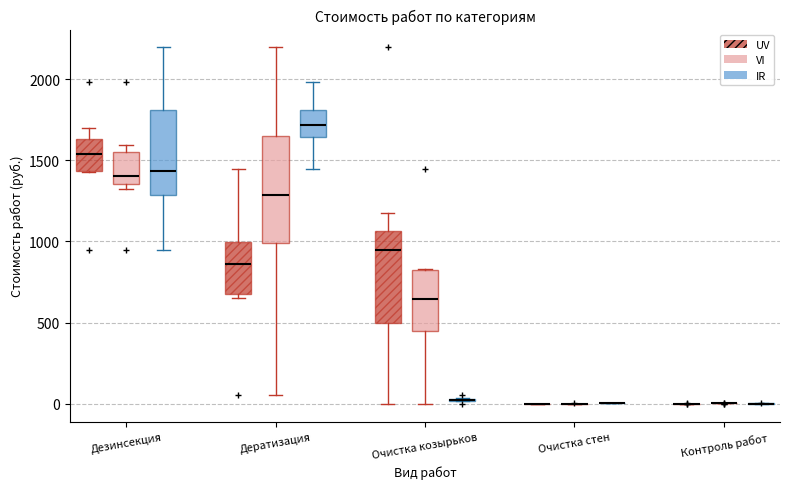

Reading left to right, transcribe this box plot: for each box, give where its median line is, the range the box spans, and where its two whiskers end, as read against the y-axis. The values are not printed on the chart, so give them approximately, as read against the axis.

Дезинсекция (UV): median 1550, box 1450 to 1650, whiskers 1450 to 1700
Дезинсекция (VI): median 1400, box 1350 to 1550, whiskers 1300 to 1600
Дезинсекция (IR): median 1450, box 1300 to 1800, whiskers 950 to 2200
Дератизация (UV): median 850, box 700 to 1000, whiskers 650 to 1450
Дератизация (VI): median 1300, box 1000 to 1650, whiskers 50 to 2200
Дератизация (IR): median 1700, box 1650 to 1800, whiskers 1450 to 2000
Очистка козырьков (UV): median 950, box 500 to 1050, whiskers 0 to 1200
Очистка козырьков (VI): median 650, box 450 to 850, whiskers 0 to 850
Очистка козырьков (IR): box collapsed to a line at 0, whiskers 0 to 50
Очистка стен (UV): box collapsed to a line at 0, whiskers 0 to 0
Очистка стен (VI): box collapsed to a line at 0, whiskers 0 to 0
Очистка стен (IR): box collapsed to a line at 0, whiskers 0 to 0
Контроль работ (UV): box collapsed to a line at 0, whiskers 0 to 0
Контроль работ (VI): box collapsed to a line at 0, whiskers 0 to 0
Контроль работ (IR): box collapsed to a line at 0, whiskers 0 to 0